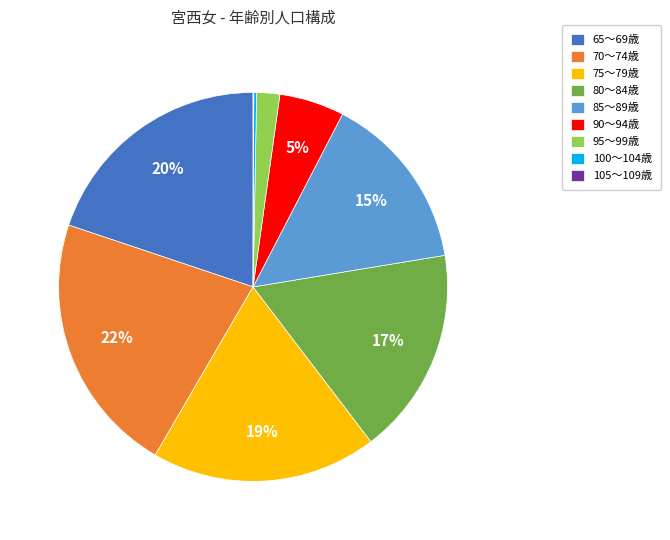

Between 75～79歳 and 85～89歳, which is larger?

75～79歳